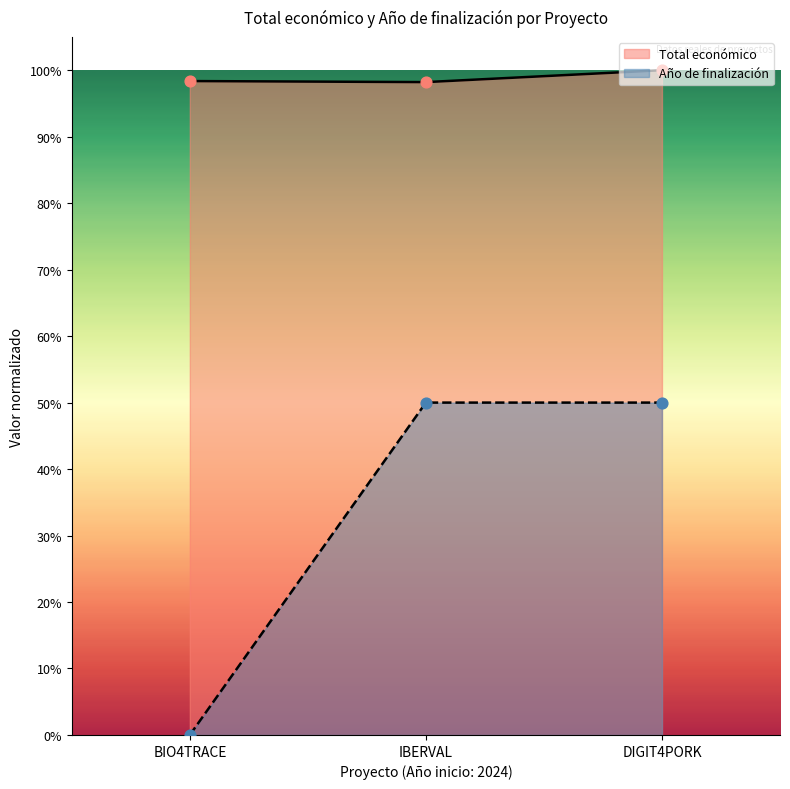

What are all the series names shown in the legend?

Total económico, Año de finalización